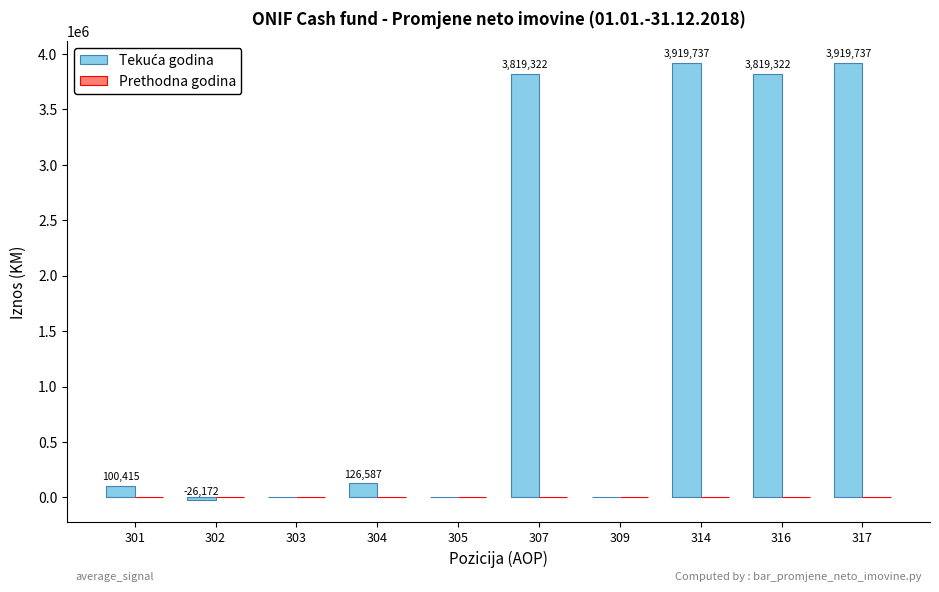

The value at 307 is 932866. True or false?

False